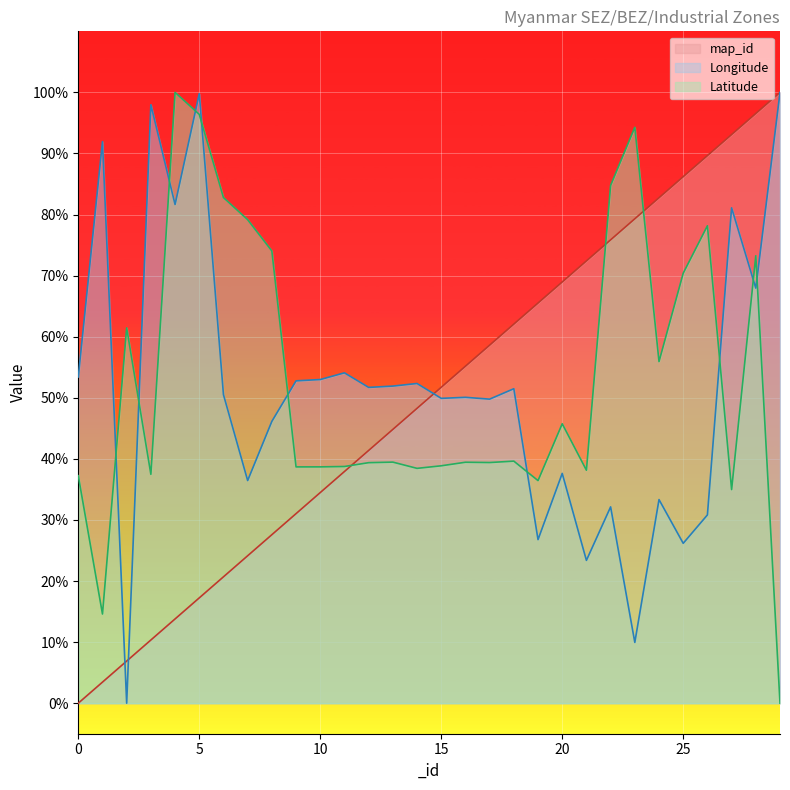

Which series has the largest range (max minus min)?

map_id